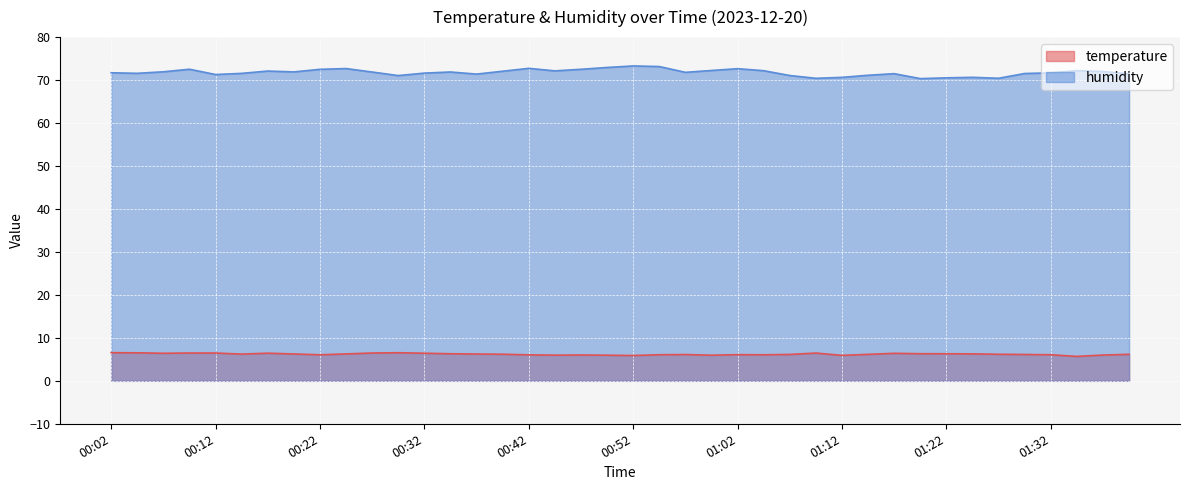

In temperature, how many points are lower than both neighbors (excluding endpoints)?

9